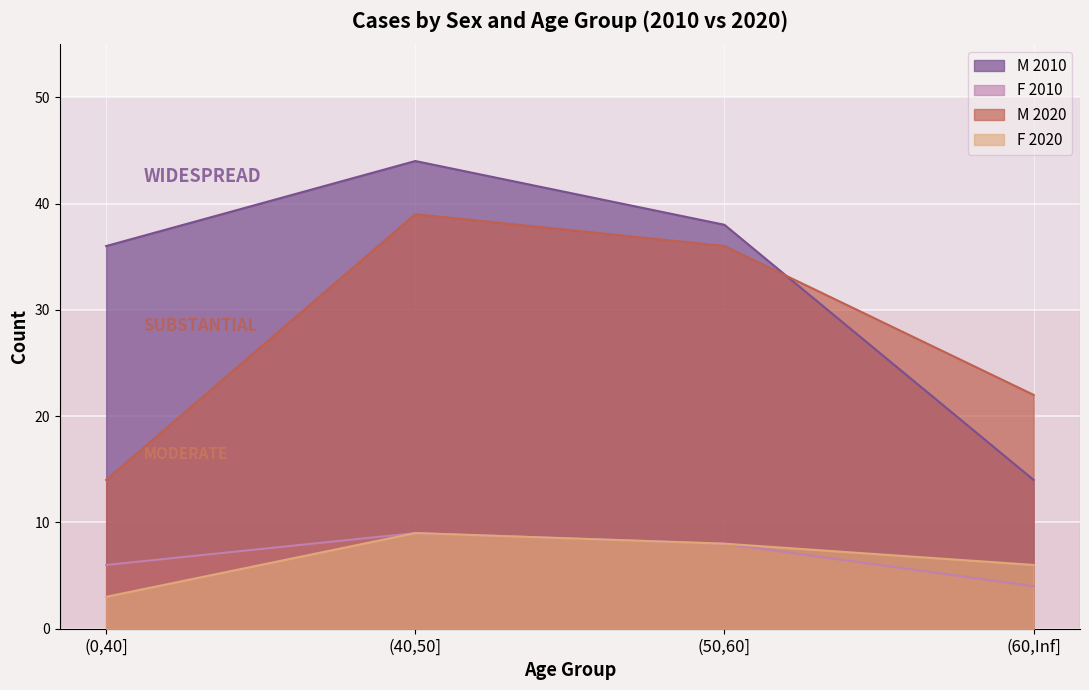

List the series in order of their peak value, highest first.

M, F